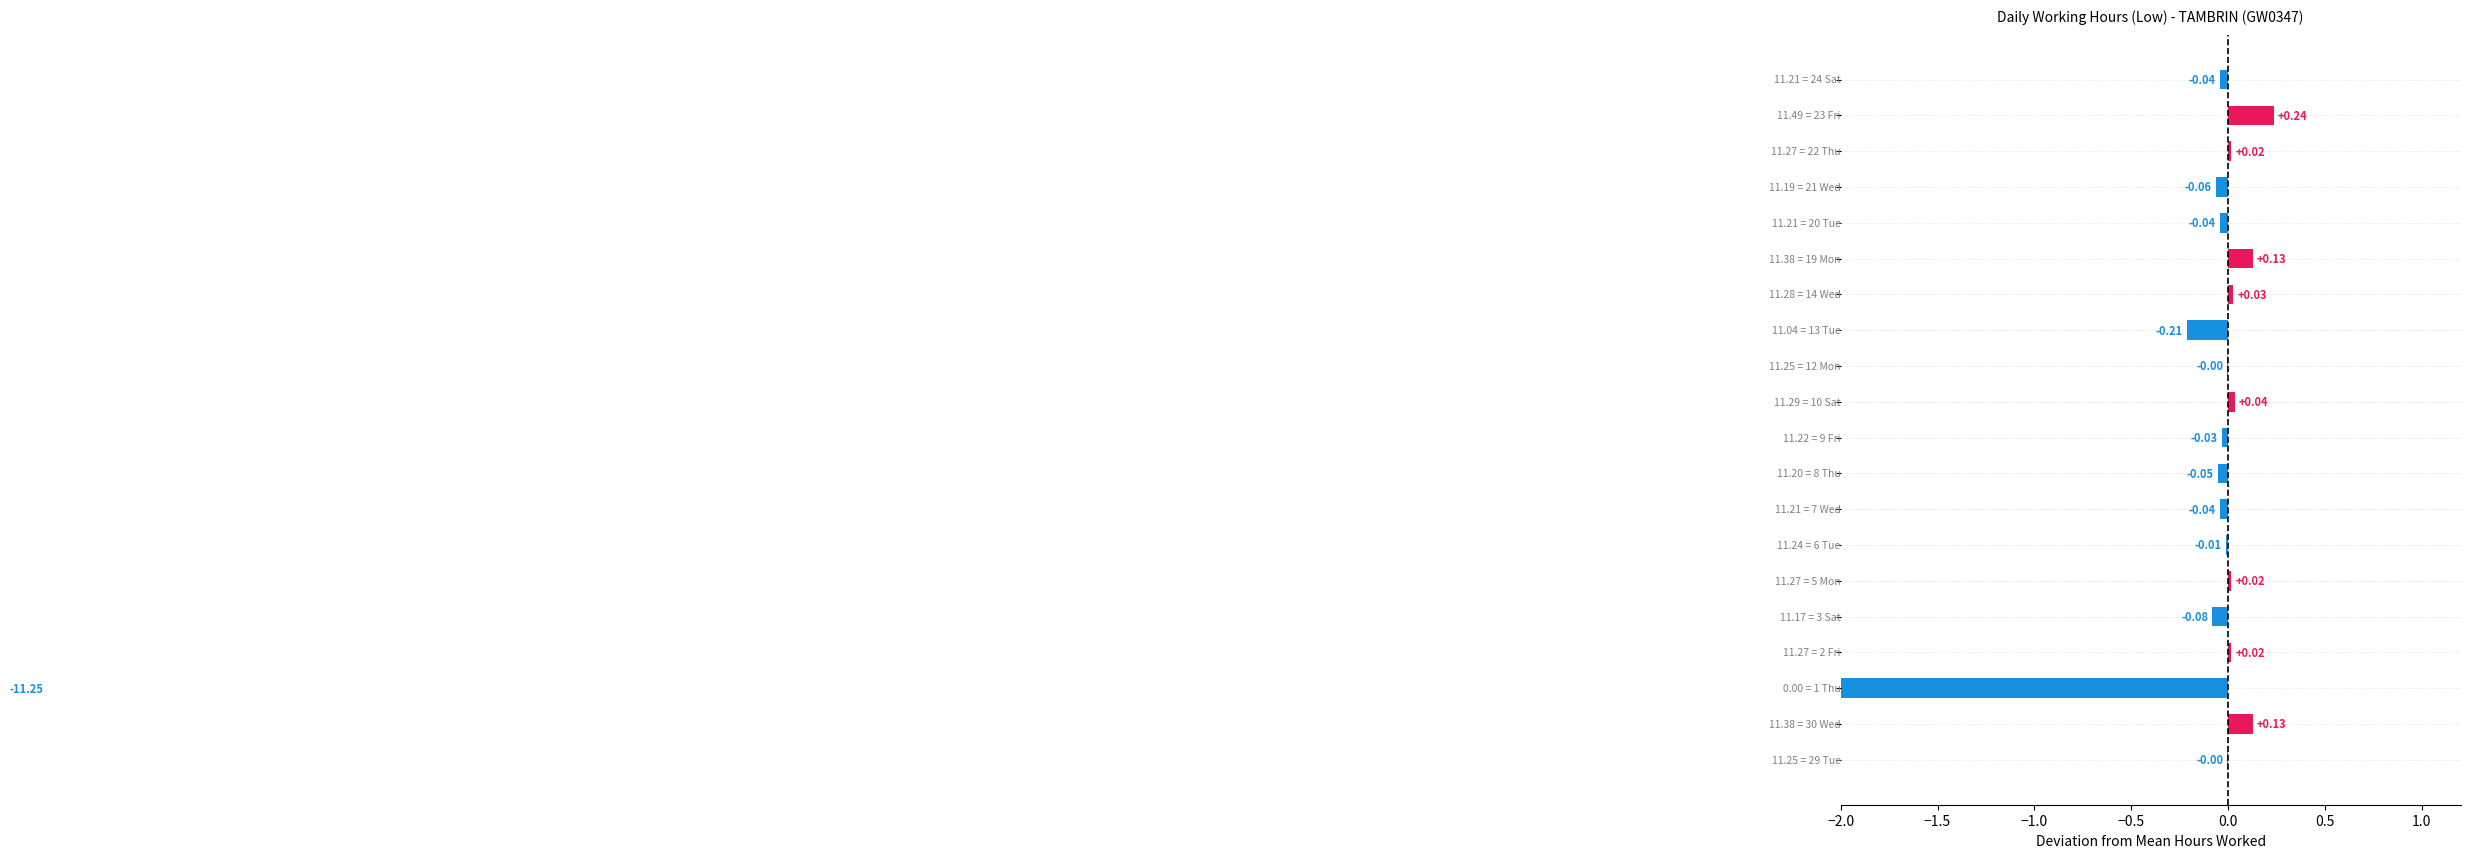

How many values are above zero?

8